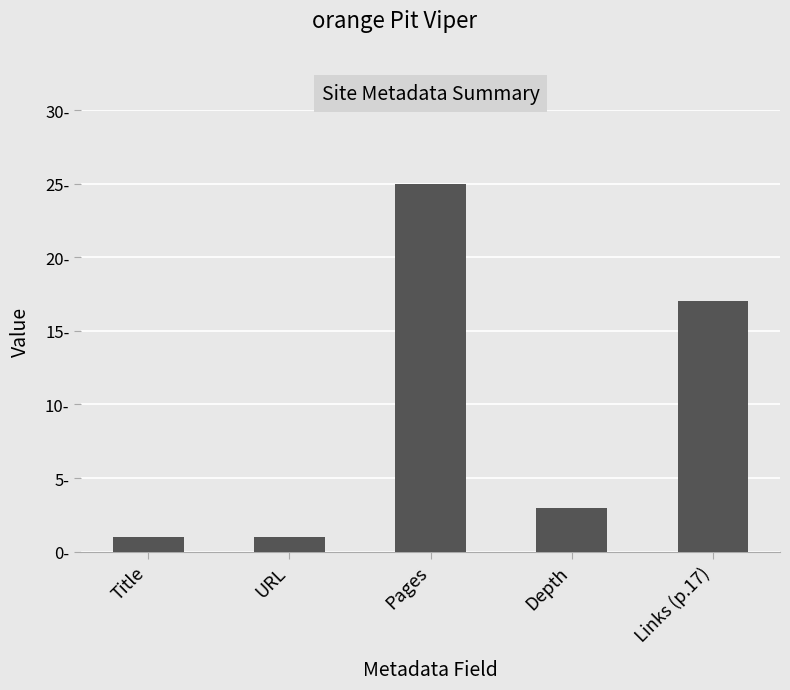

Reading left to right, list all the values displayed in this chart.

1	1	25	3	17